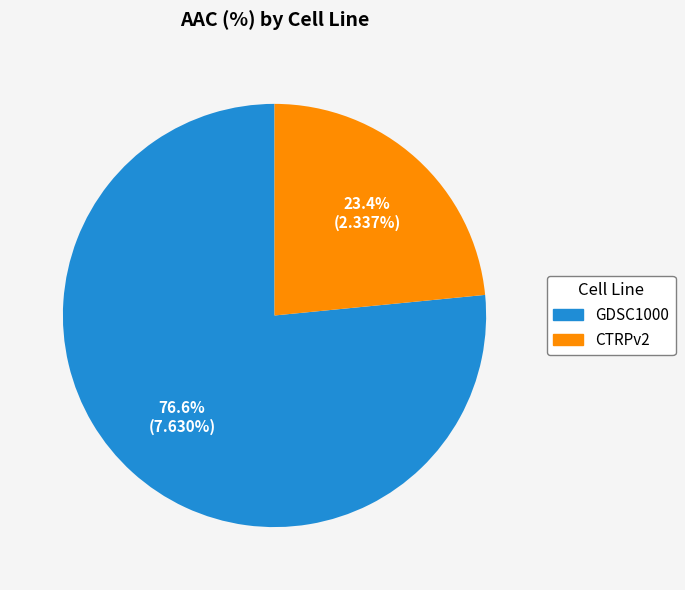

Is there any slice that represents more than half of the pie?

Yes